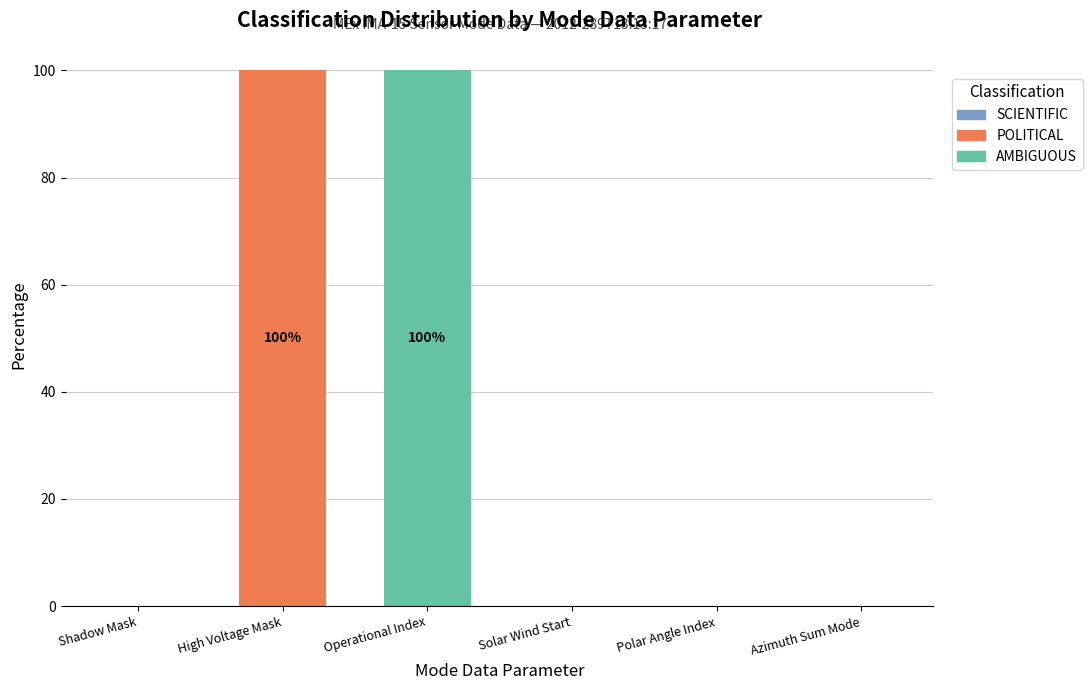

Reading left to right, transcribe the values for POLITICAL.

Shadow Mask=0	High Voltage Mask=100	Operational Index=0	Solar Wind Start=0	Polar Angle Index=0	Azimuth Sum Mode=0